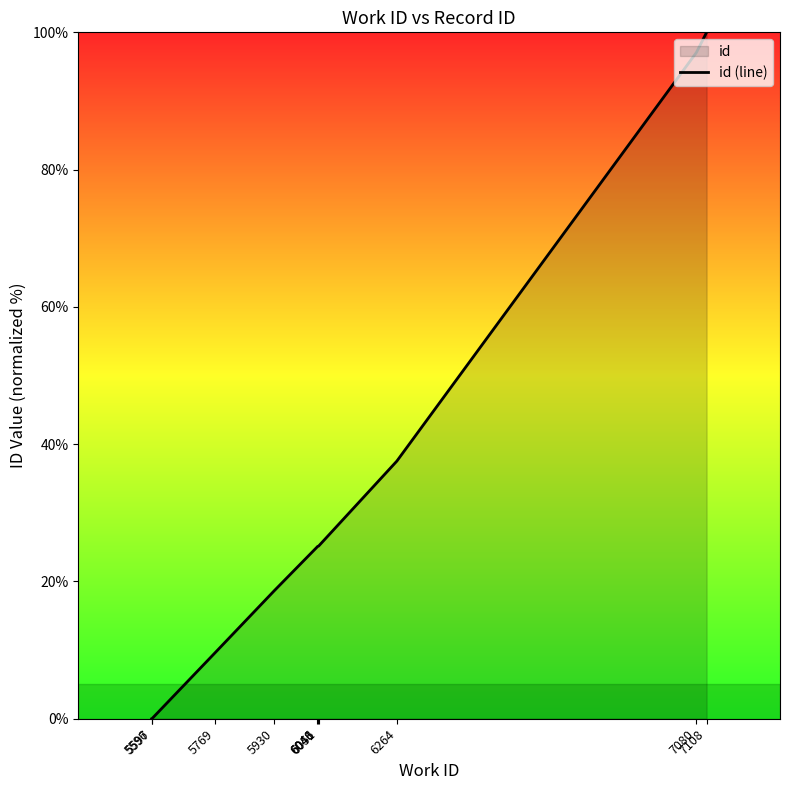

Rank the categories by value from highest to lowest.

7108, 7080, 6264, 6051, 6048, 6046, 5930, 5769, 5597, 5596